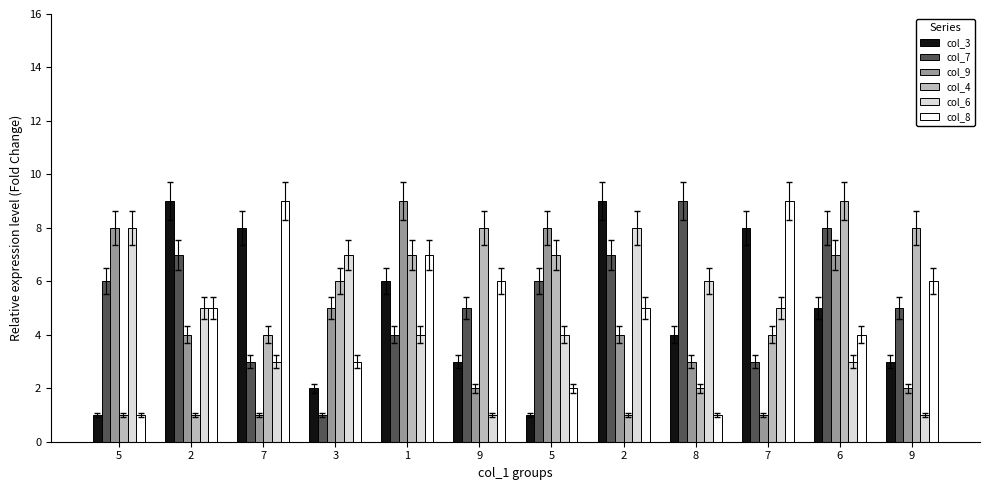

True or false: col_7 has a value of 11 at 2.

False